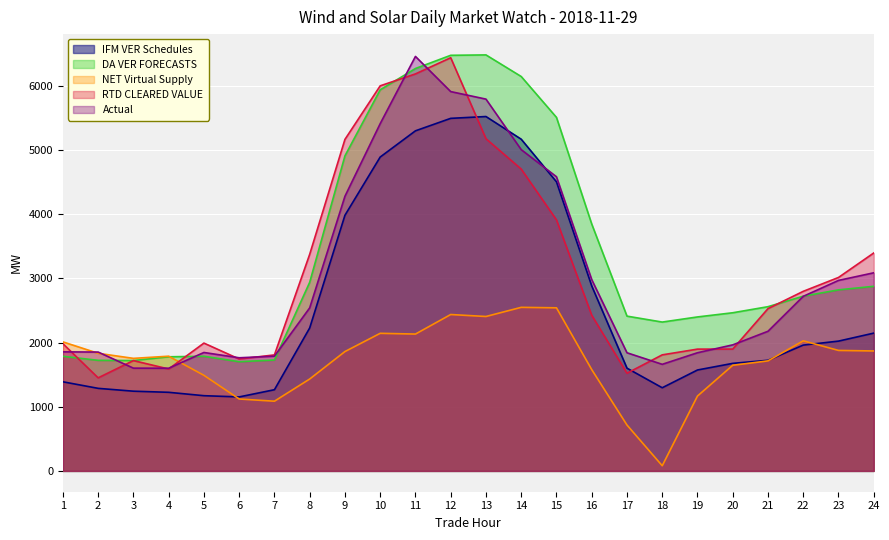

At which category does DA VER FORECASTS reach its first local peak?

5